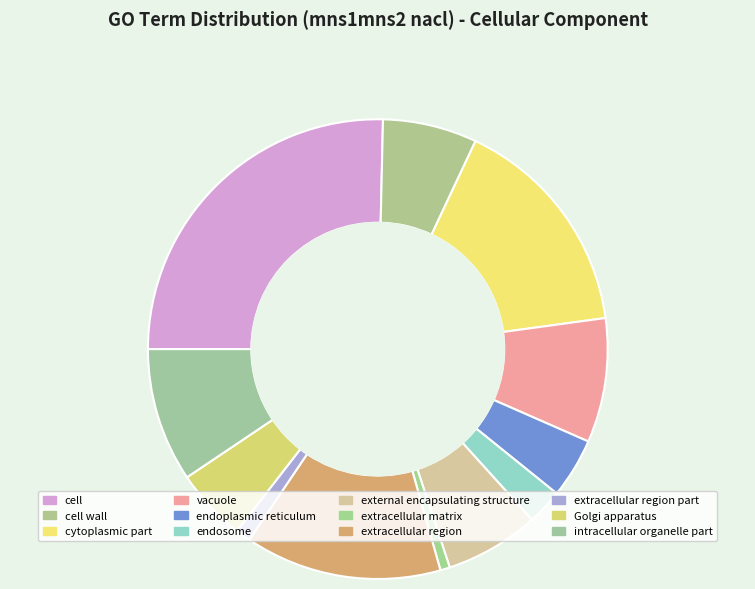

What is the largest slice in the pie chart?

cell